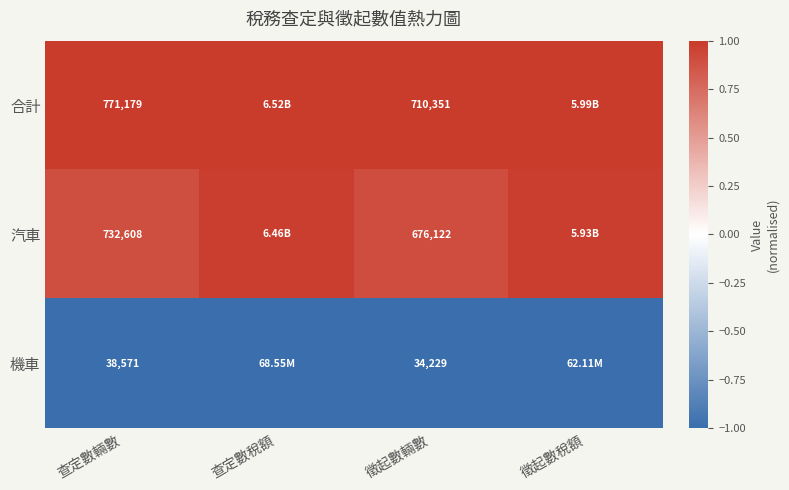

What is the difference between the maximum and minimum values in the 汽車 series?

0.1